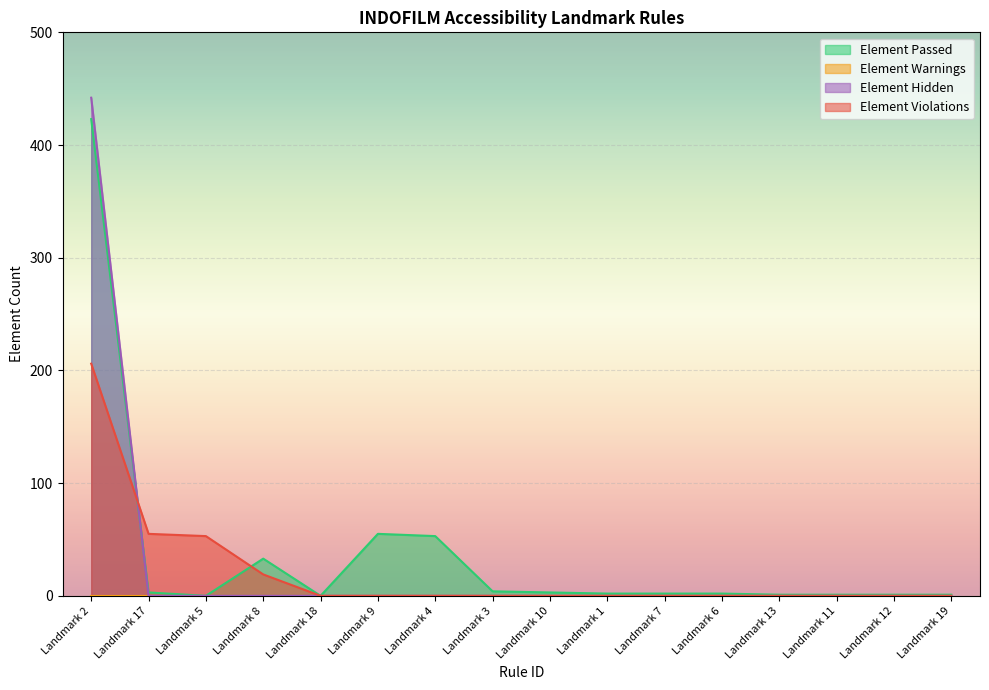

Rank the series at Landmark 2 from lowest to highest value.

Element Violations, Element Passed, Element Hidden